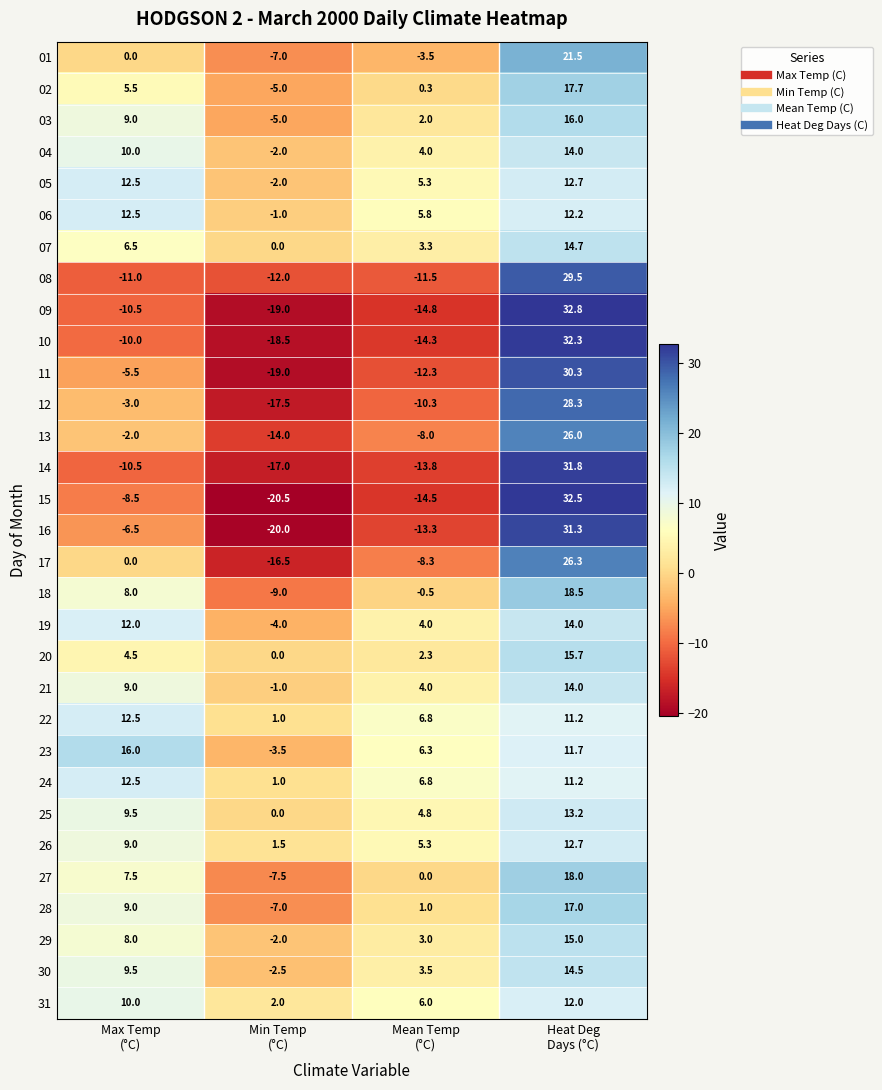

What is the maximum value shown in the chart?

32.8